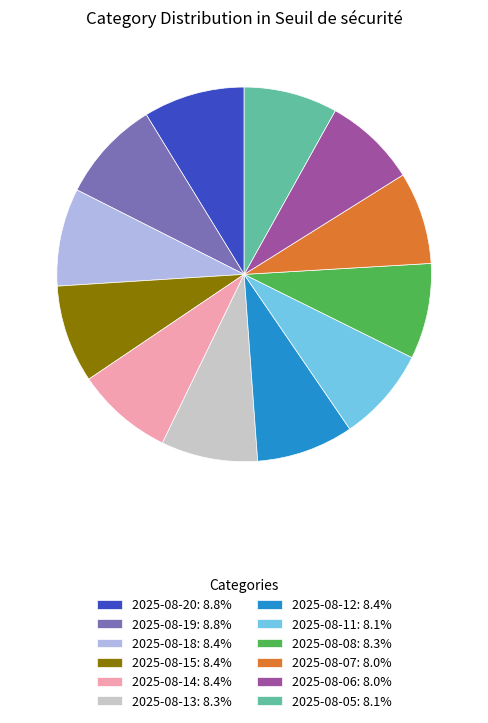

Is the sum of 2025-08-11: 8.1% and 2025-08-19: 8.8% greater than half?

No